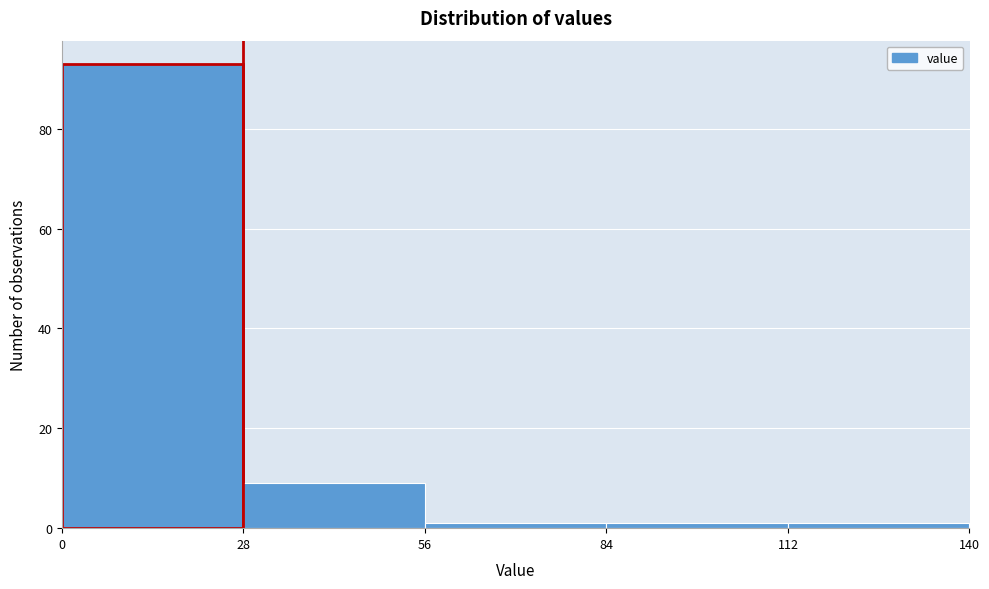

Which range on the x-axis has the tallest bar?

0 to 28